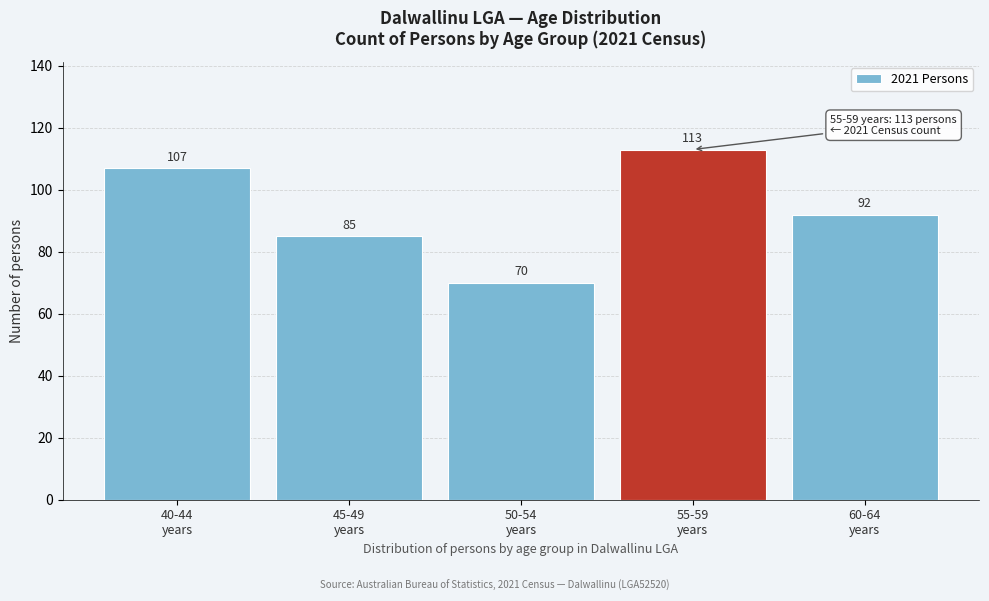

Reading left to right, list all the values displayed in this chart.

107	85	70	113	92